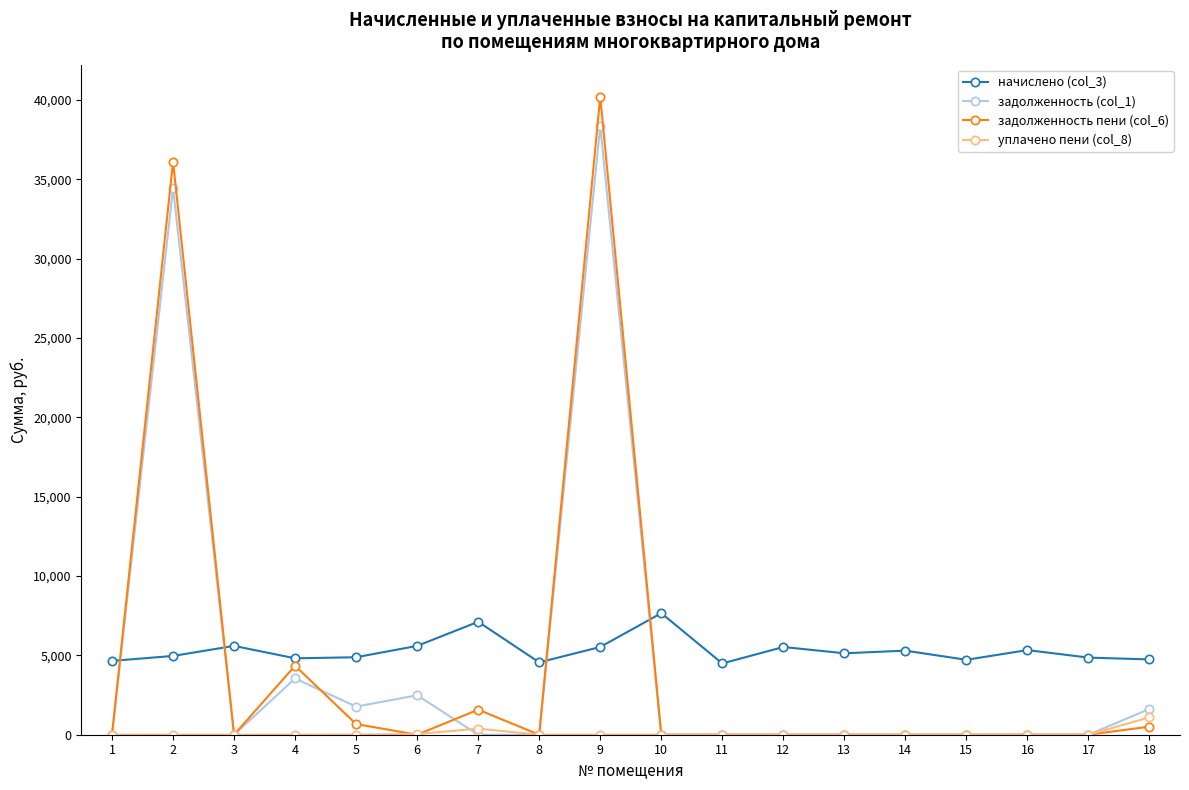

Which series changed the most between 3 and 8?

начислено (col_3)